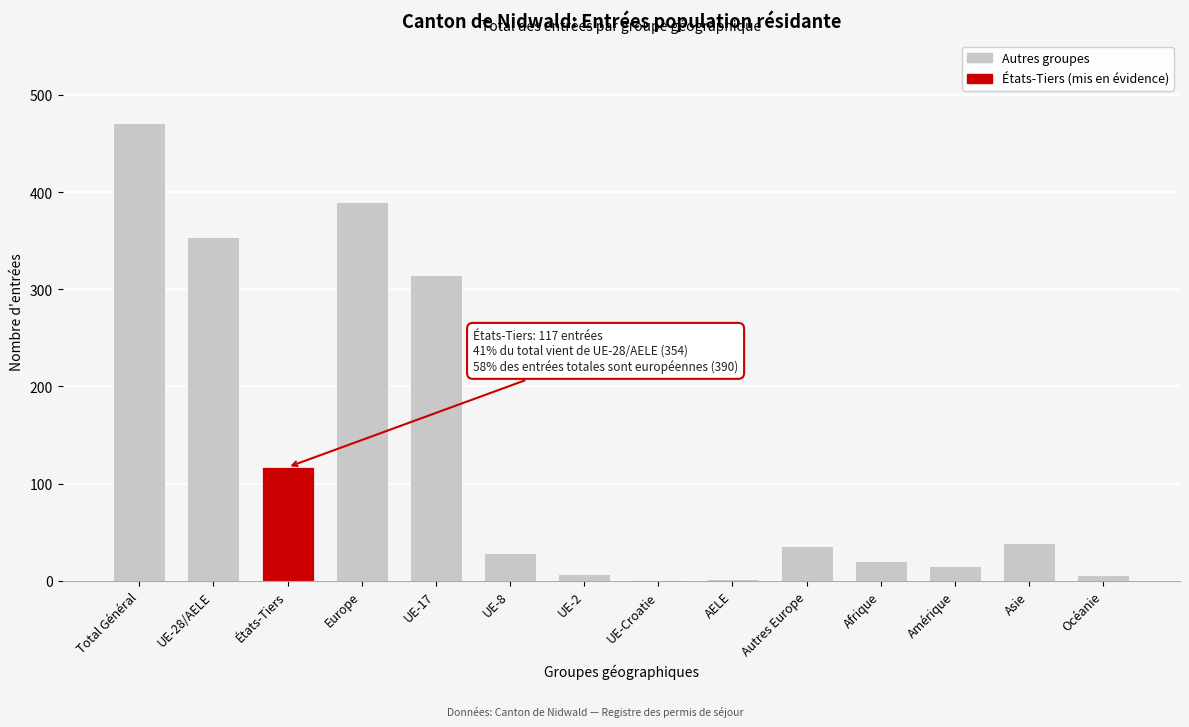

What is the change in value from Total Général to UE-8?

-442